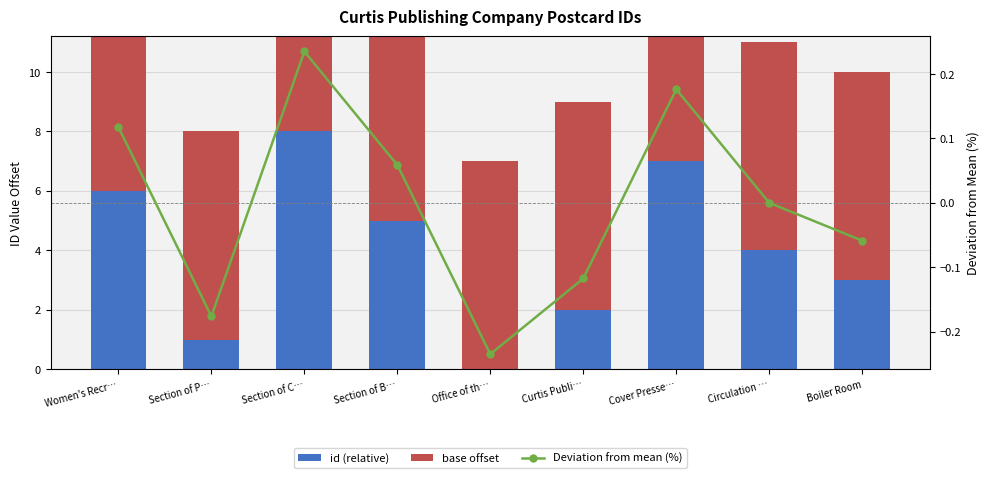

How many series are shown in this chart?

3